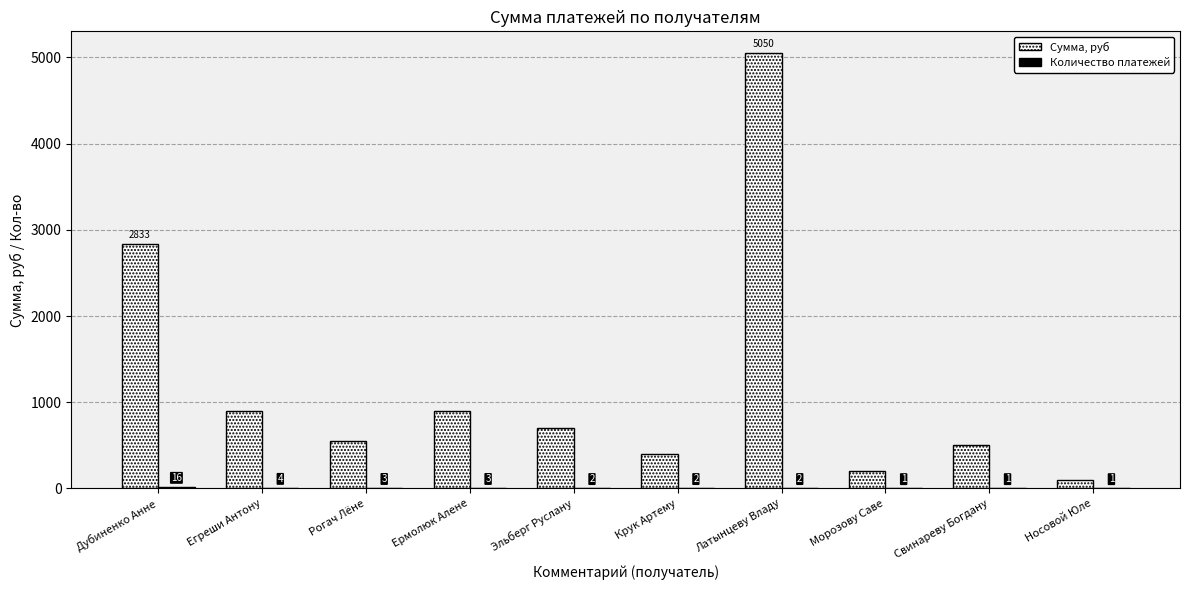

What is the highest value of the Сумма, руб series?

5050